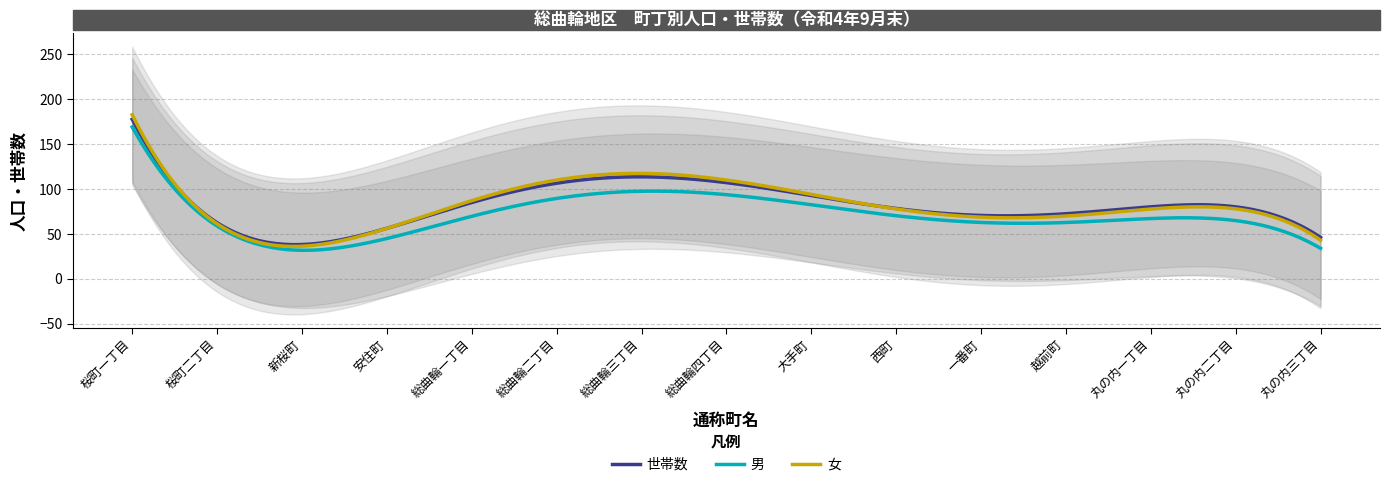

How many lines are shown in the chart?

3